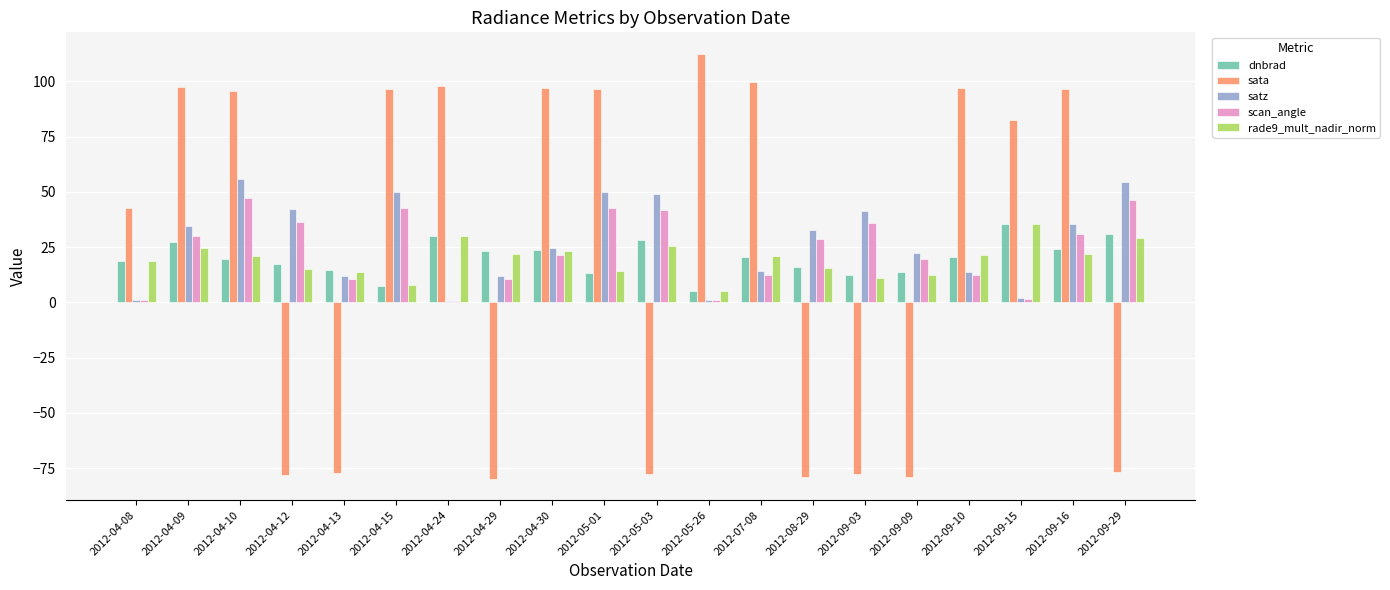

Which series has the largest total across all categories?

satz